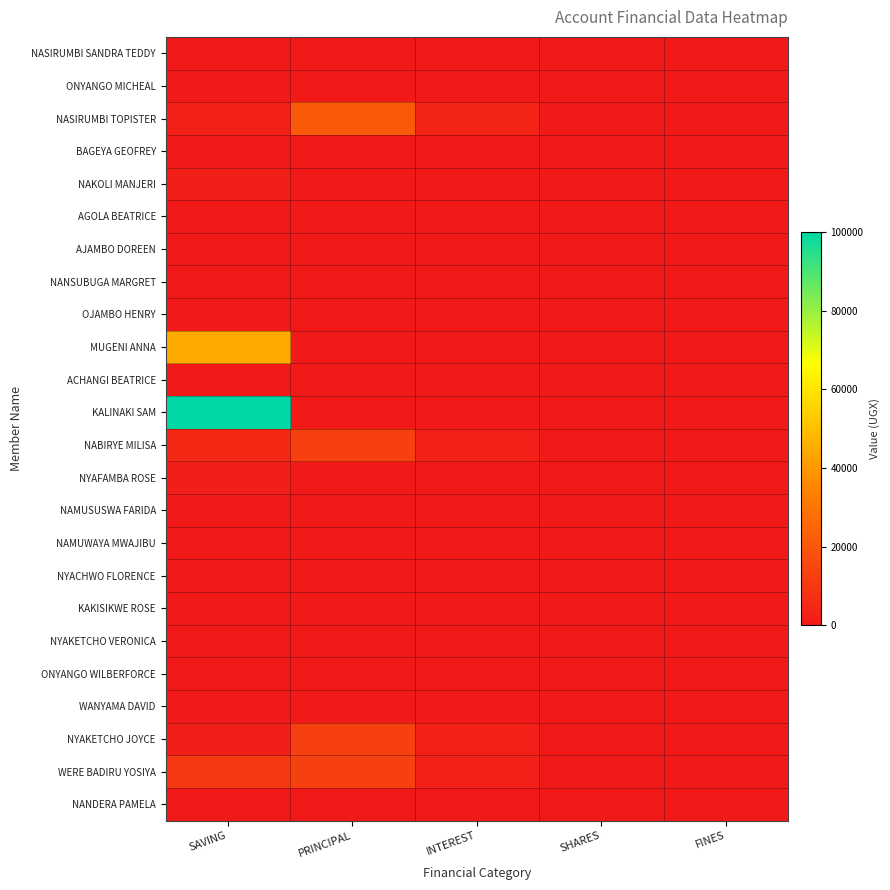

Which series changed the most between SAVING and INTEREST?

KALINAKI SAM